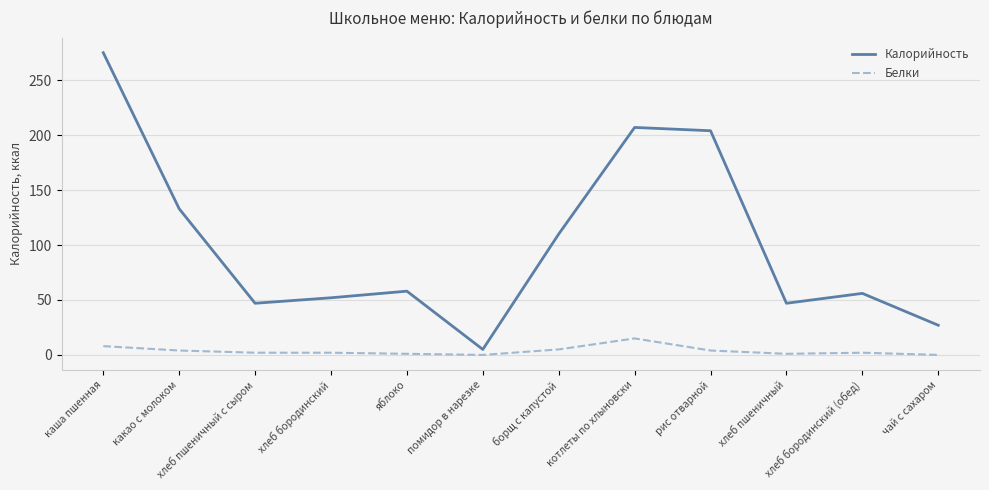

Does the chart have visible grid lines?

Yes